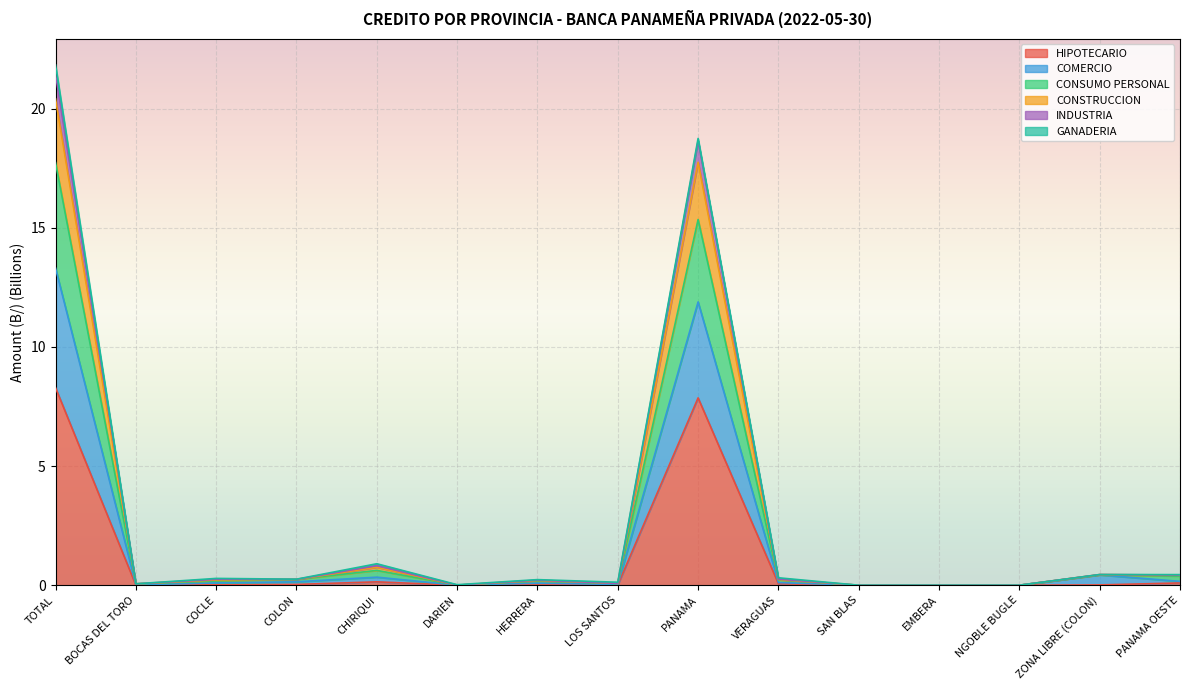

At which category does the chart reach its peak across all series?

TOTAL